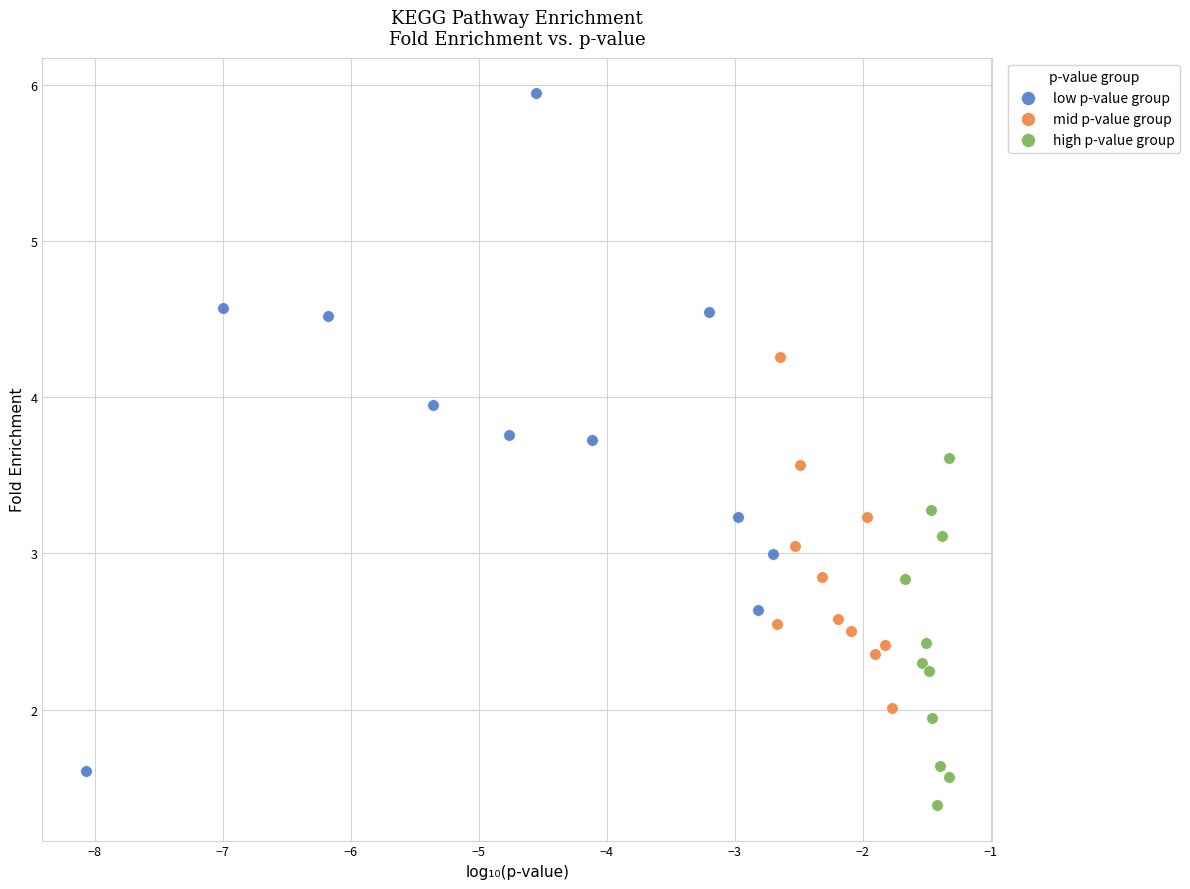

Which series reaches the minimum Y coordinate?

high p-value group